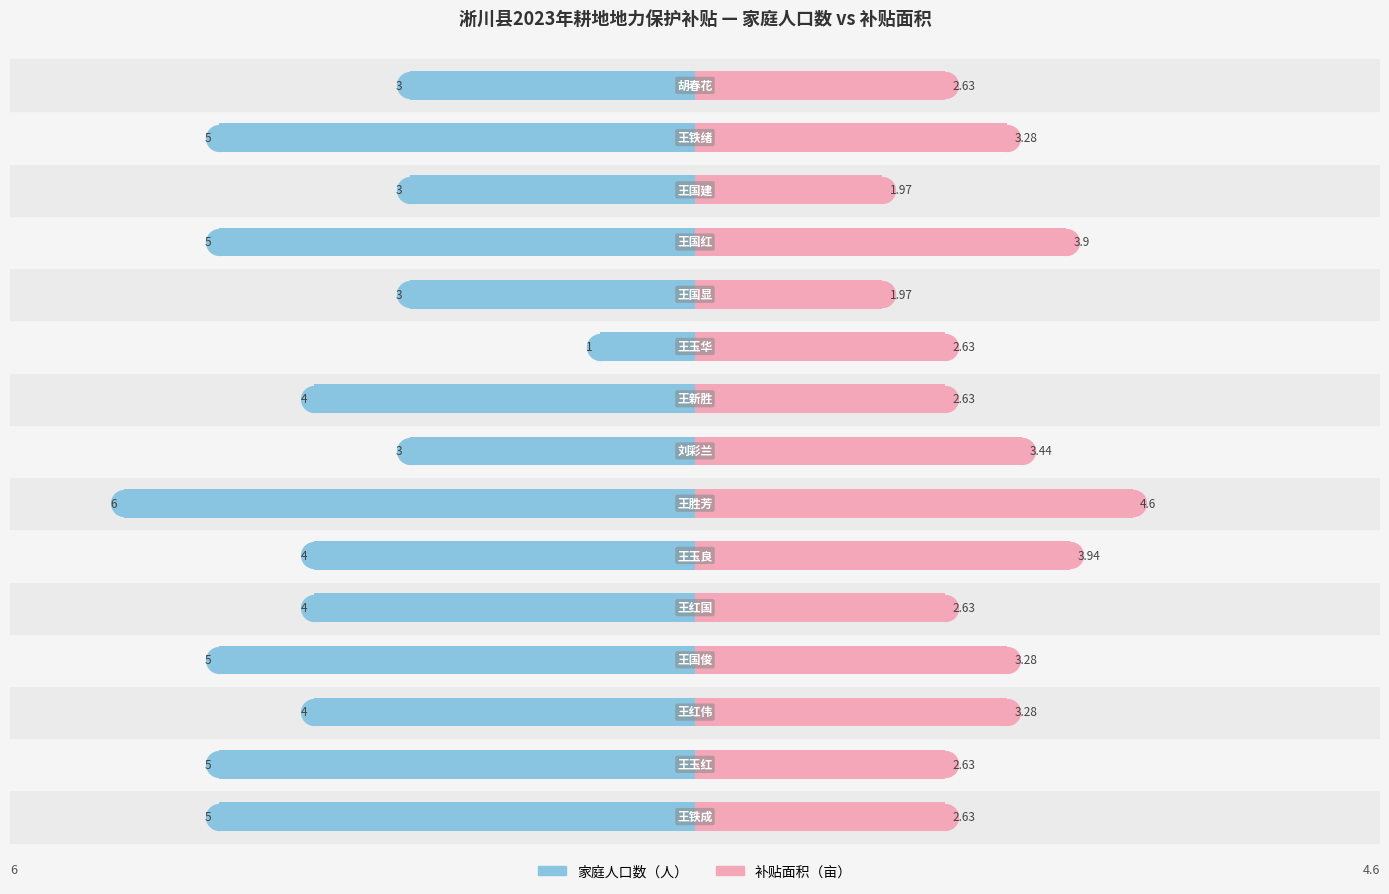

What are all the series names shown in the legend?

家庭人口数（人）, 补贴面积（亩）